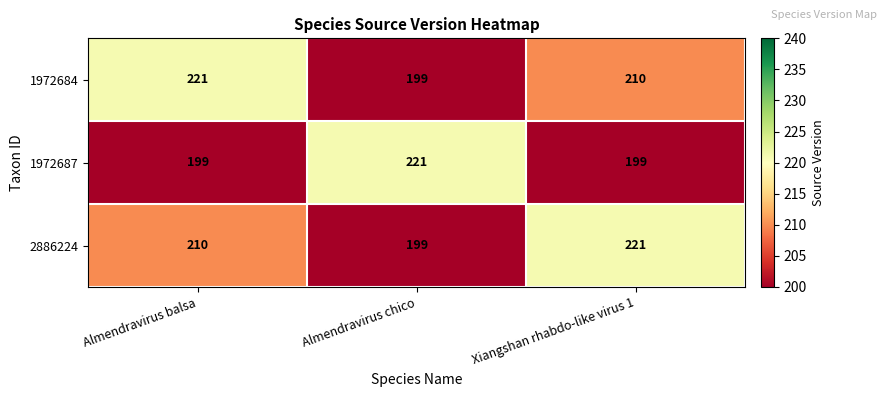

How many data points does each series have?

3